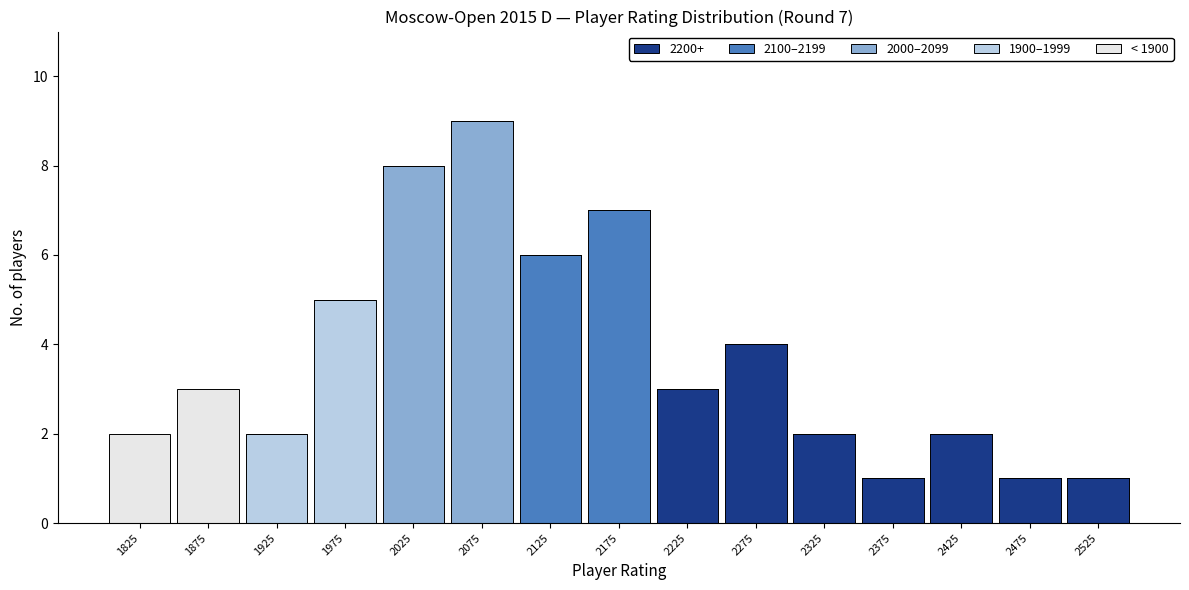

Which range on the x-axis has the tallest stacked bar (by total height)?

2050 to 2100